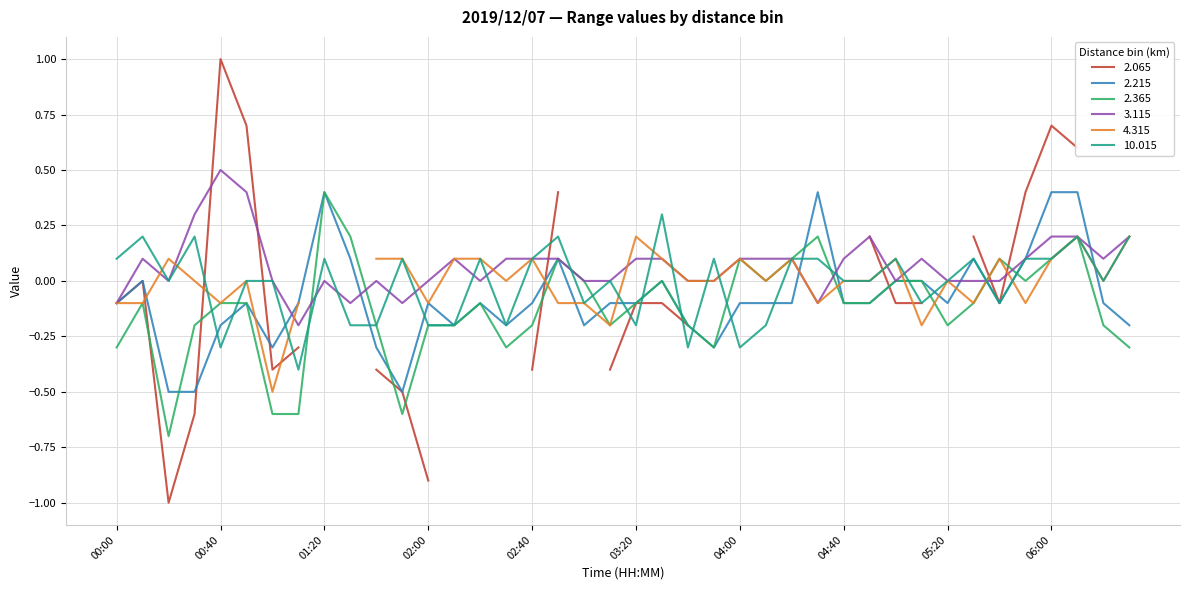

What is the highest value of the 10.015 series?

0.3